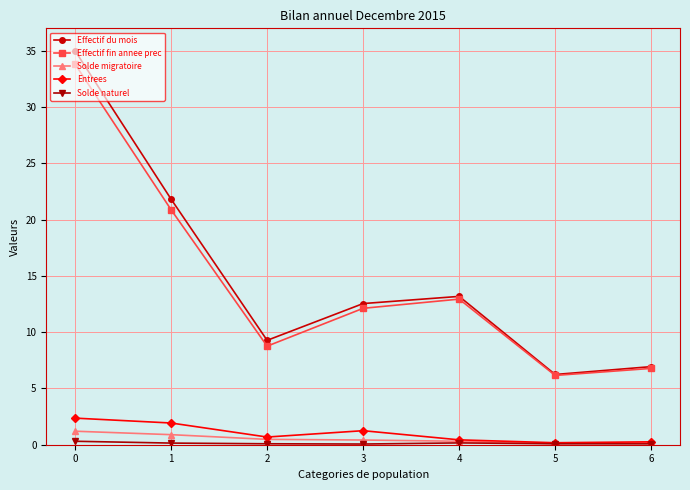

What is the sum of the Solde migratoire values at 4 and 5?

0.4